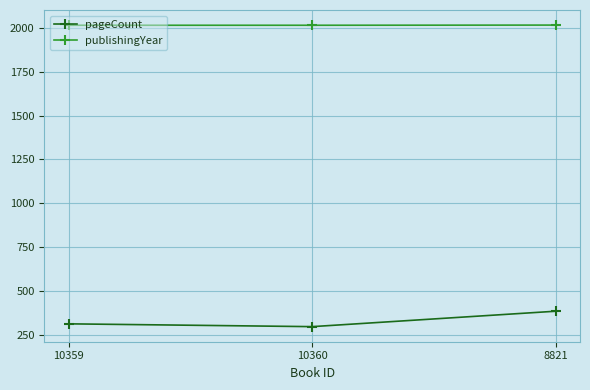

What are all the series names shown in the legend?

pageCount, publishingYear